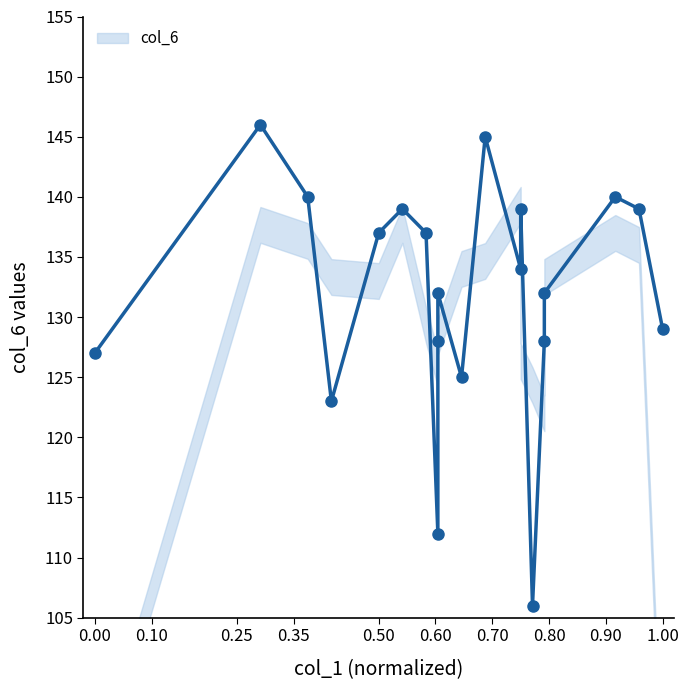

What is the change in value from 0.50 to 1.00?

-8